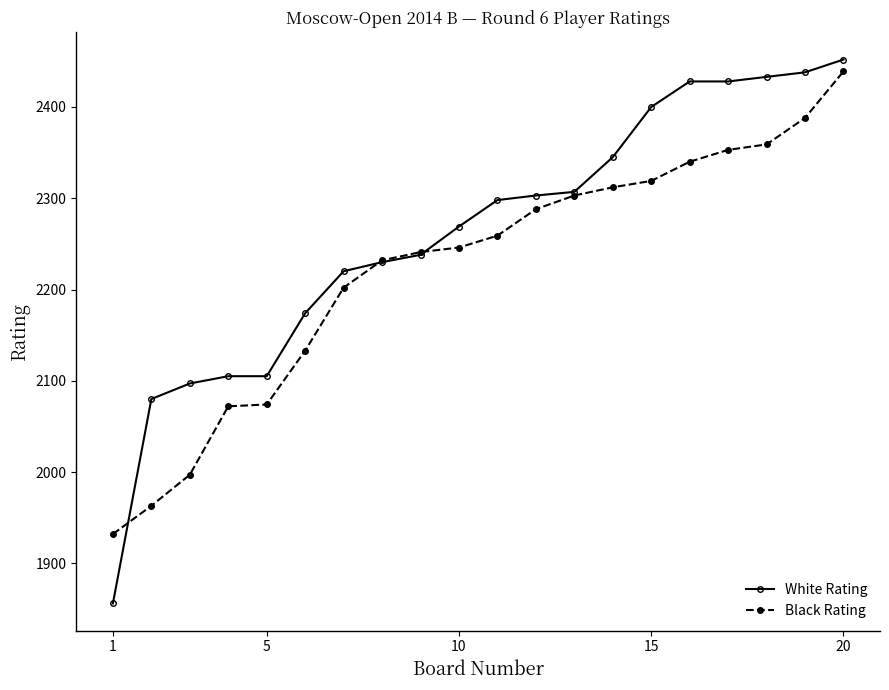

How many data points in Black Rating are less than 2259?

10